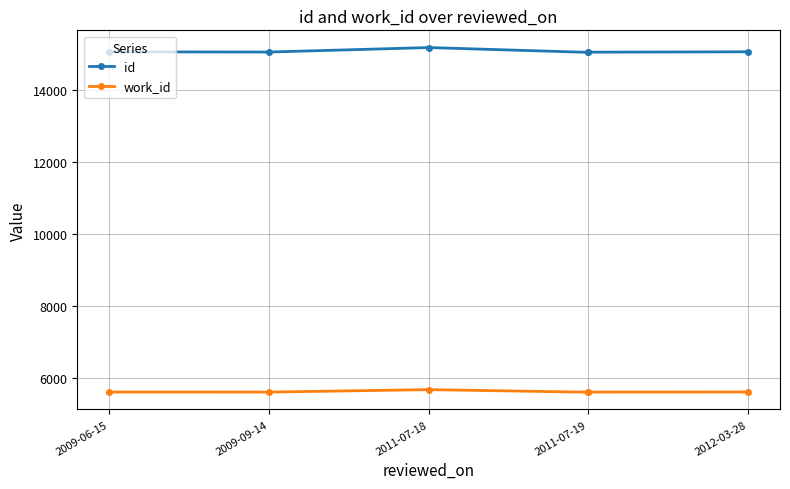

Read the work_id value at 2011-07-19, to the nearest 10.

5620